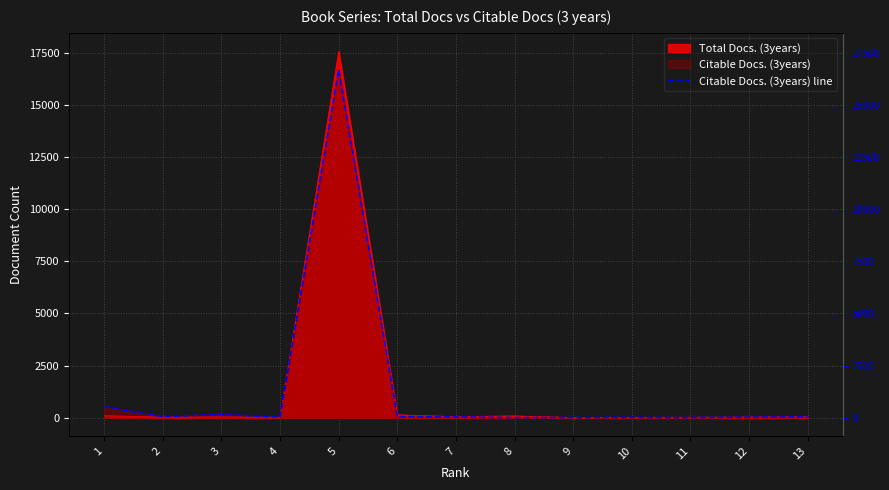

What is the sum of the values at 6 and 4?

61